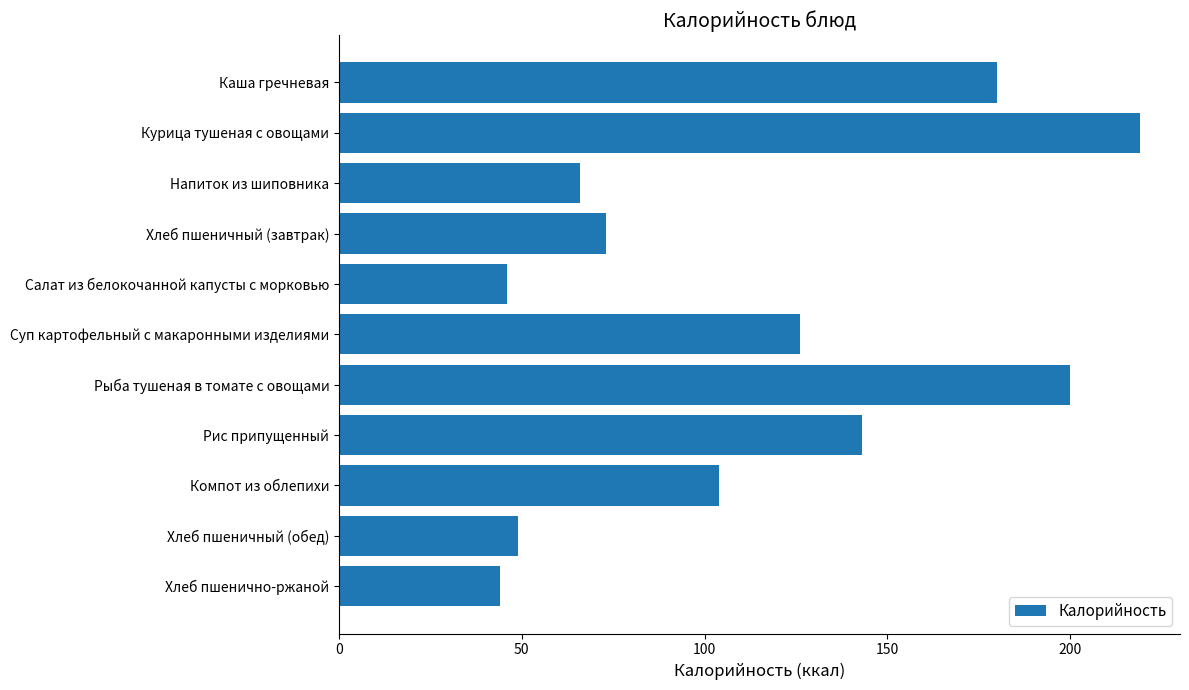

What is the maximum value shown in the chart?

219.1